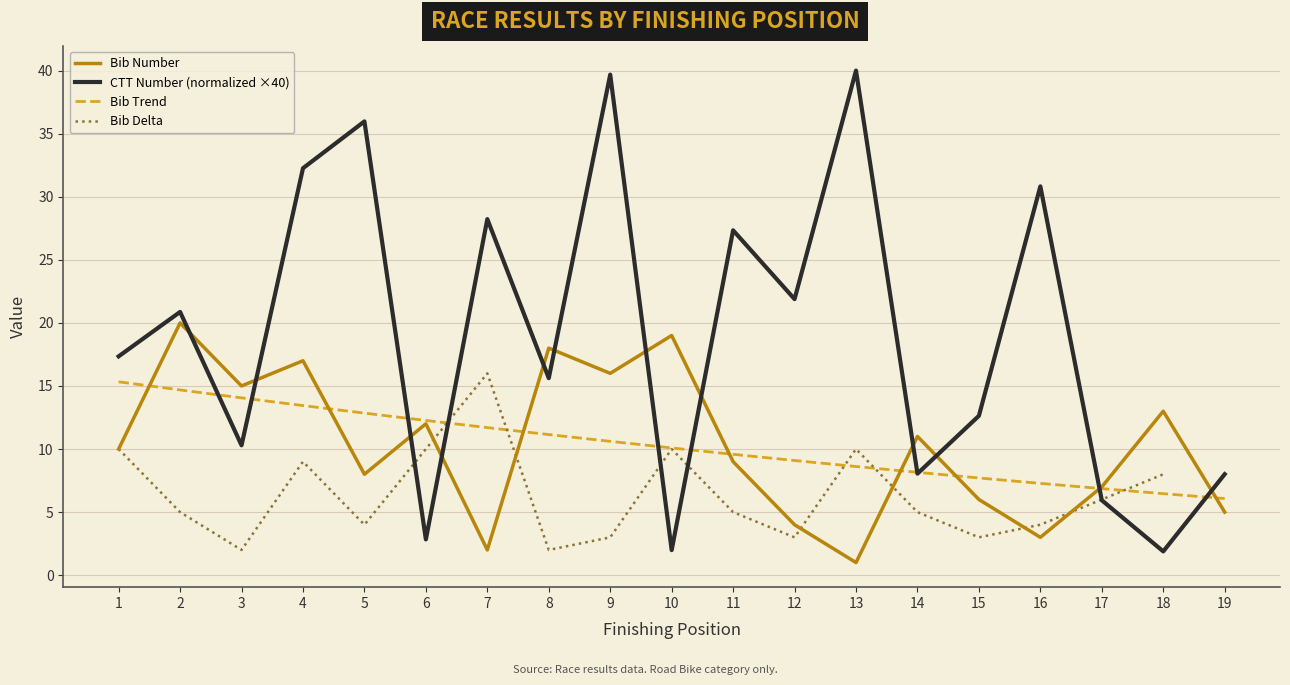

The value of Bib Number at 14 is 11.0. True or false?

True